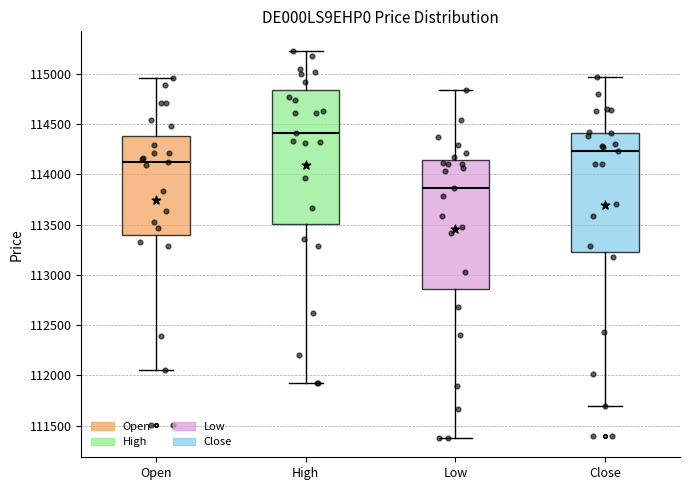

Reading left to right, transcribe this box plot: for each box, give where its median line is, the range the box spans, and where its two whiskers end, as read against the y-axis. The values are not printed on the chart, so give them approximately, as read against the axis.

Open: median 114100, box 113400 to 114400, whiskers 112050 to 114950
High: median 114400, box 113500 to 114850, whiskers 111900 to 115250
Low: median 113850, box 112850 to 114150, whiskers 111400 to 114850
Close: median 114250, box 113250 to 114400, whiskers 111700 to 114950